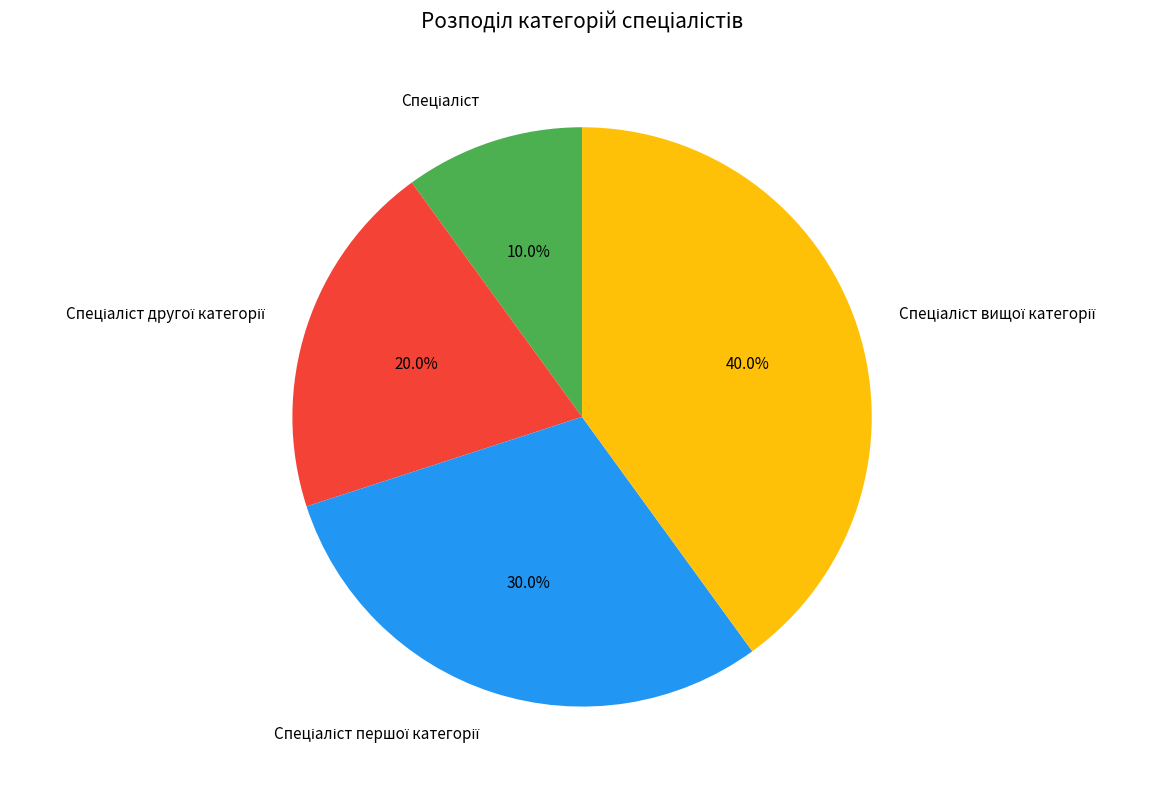

To the nearest percent, what is the average slice percentage?

25%